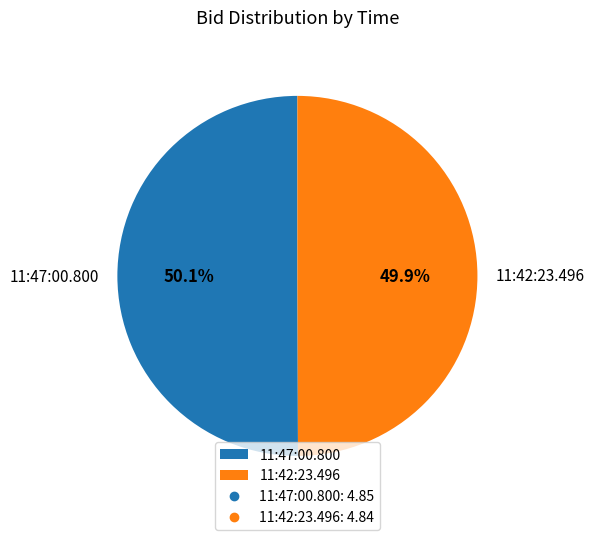

Approximately how many times larger is the value at 11:42:23.496 compared to 11:47:00.800?

1.0